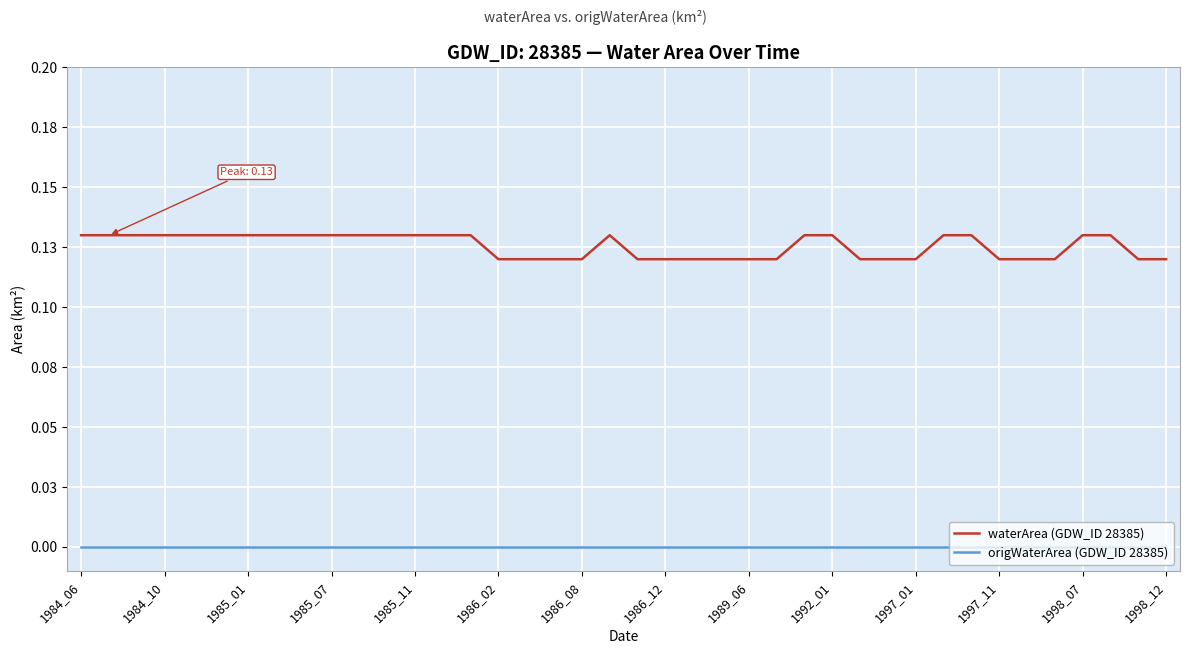

Does the chart have visible grid lines?

Yes